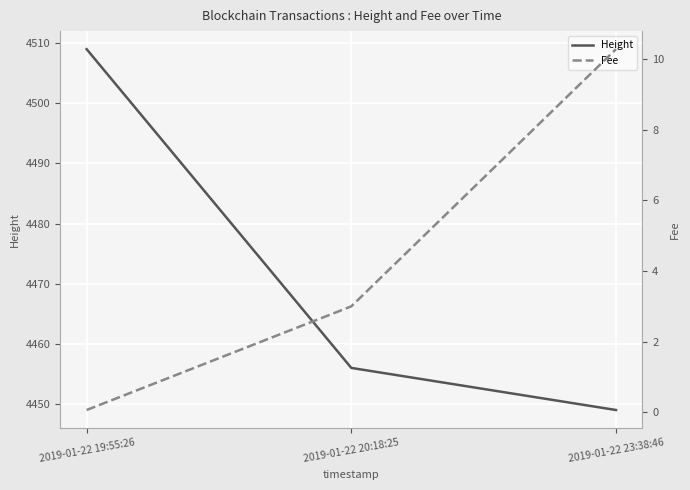

Count the number of data series in this chart.

2